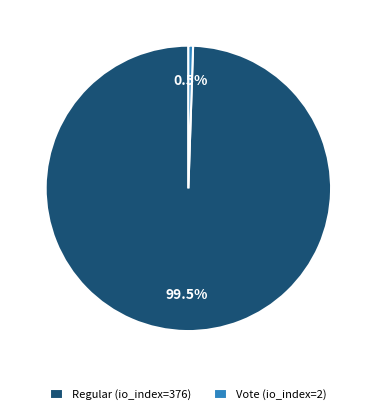

What is the ratio of the value at Regular (io_index=376) to the value at Vote (io_index=2)?

188.0